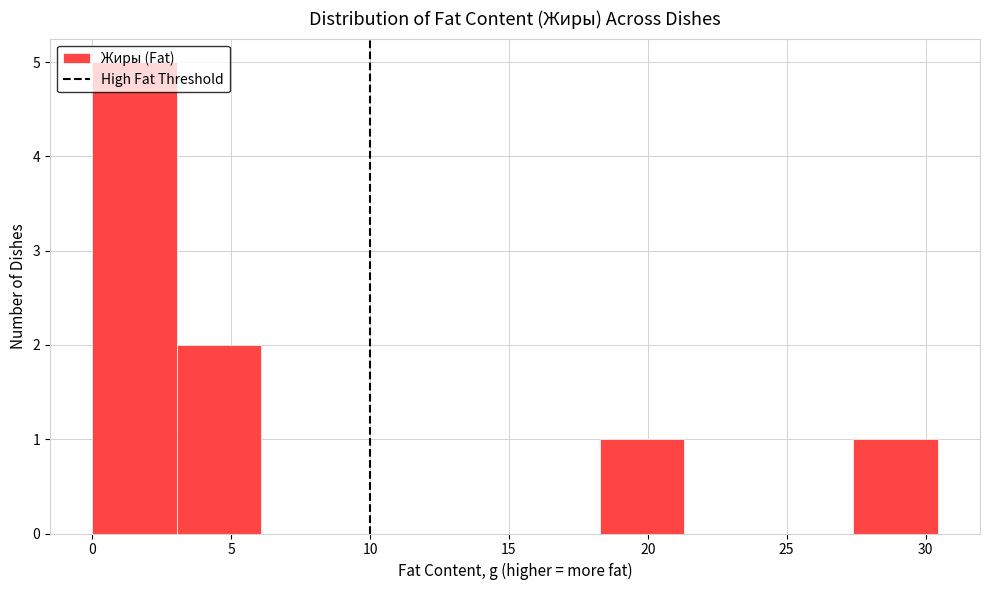

Which range on the x-axis has the tallest bar?

0.0 to 3.0